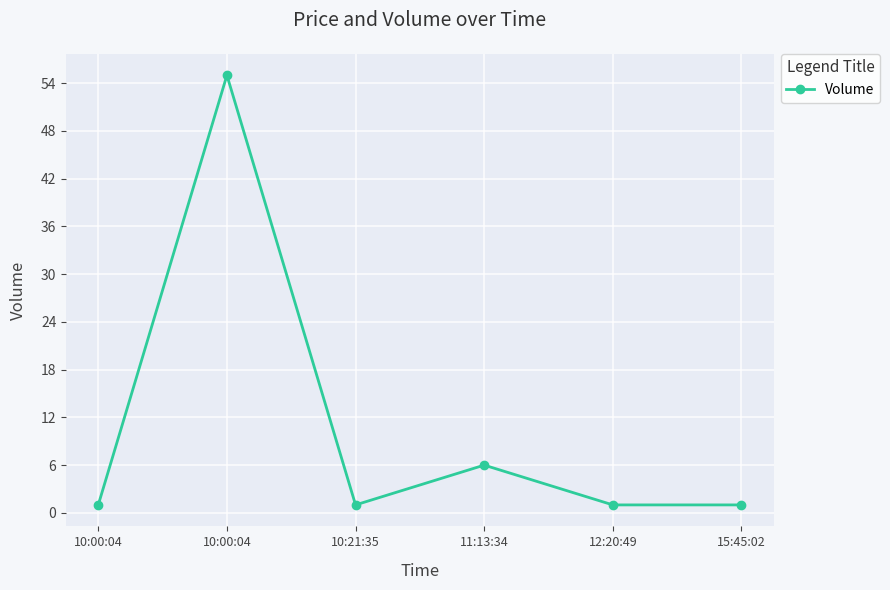

What is the sum of all values?

65